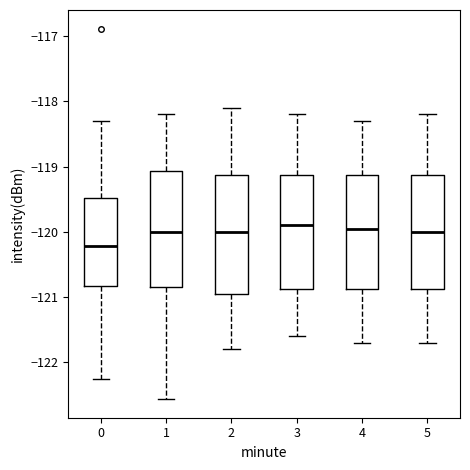

Where does the upper whisker of the box at x = 4 end on the y-axis? The values are not printed on the chart, so give them approximately, as read against the axis.

-118.3